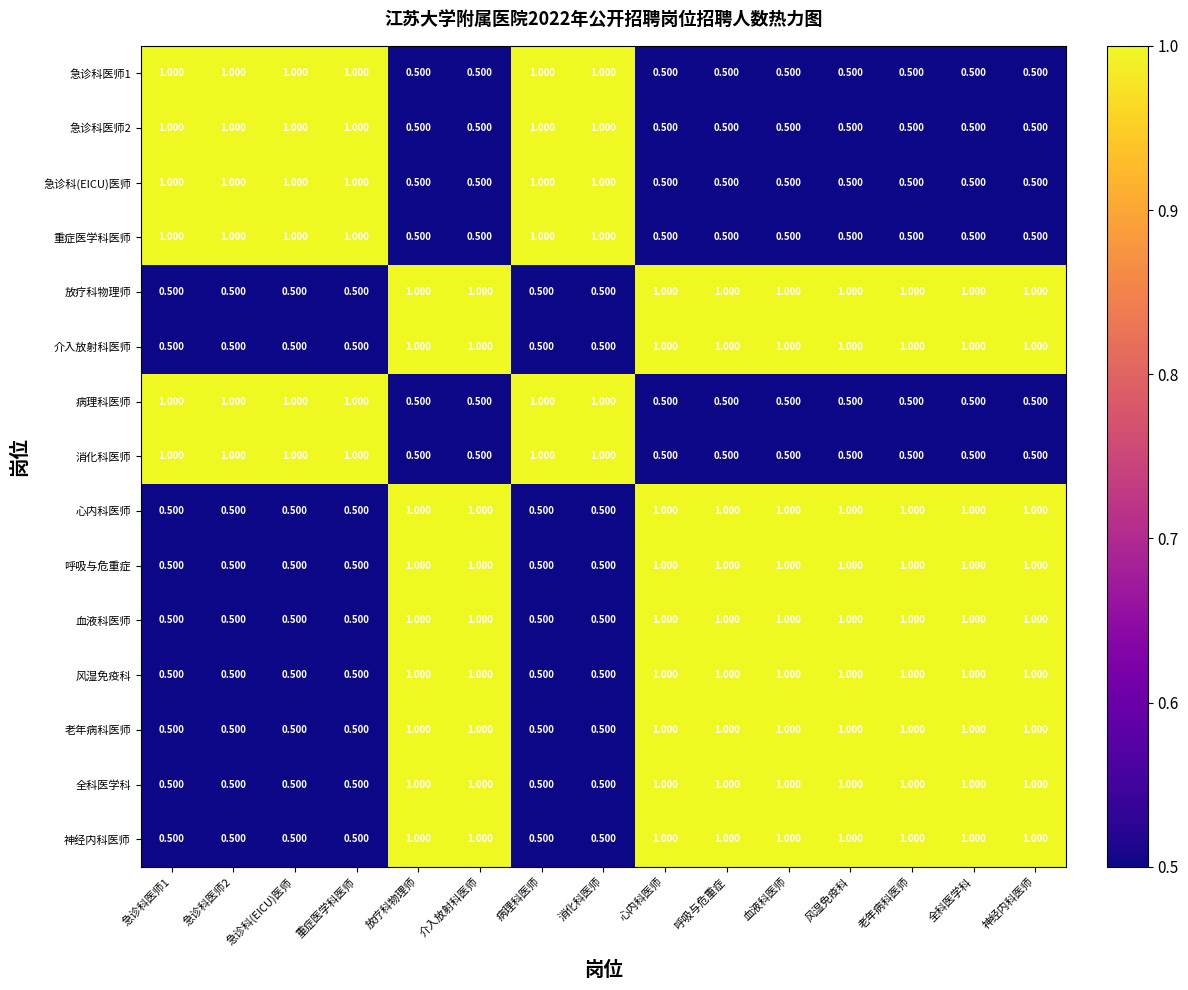

What is the total value across all series at 急诊科(EICU)医师?

10.5